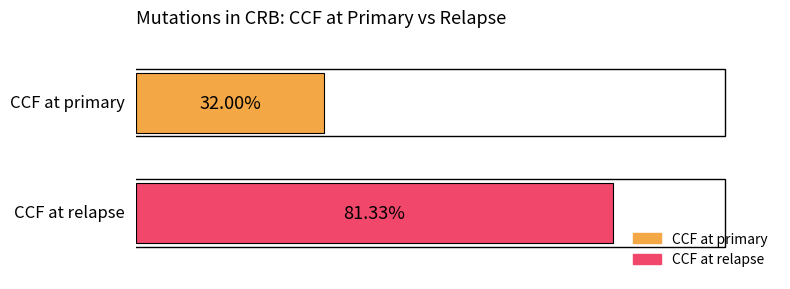

Rank the series by their maximum value, from highest to lowest.

CCF at relapse, CCF at primary